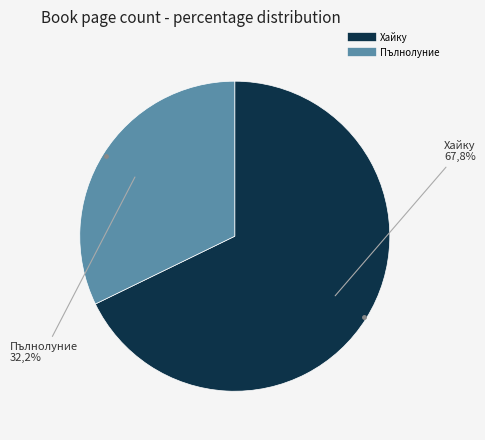

How many slices are in this pie chart?

2